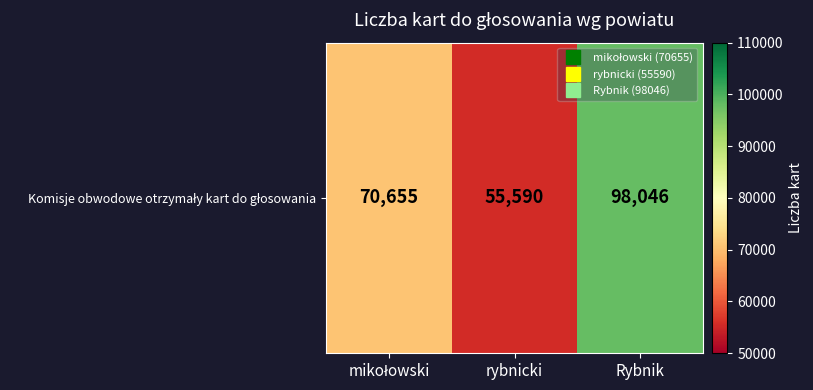

Which has a higher value, Rybnik or mikołowski?

Rybnik